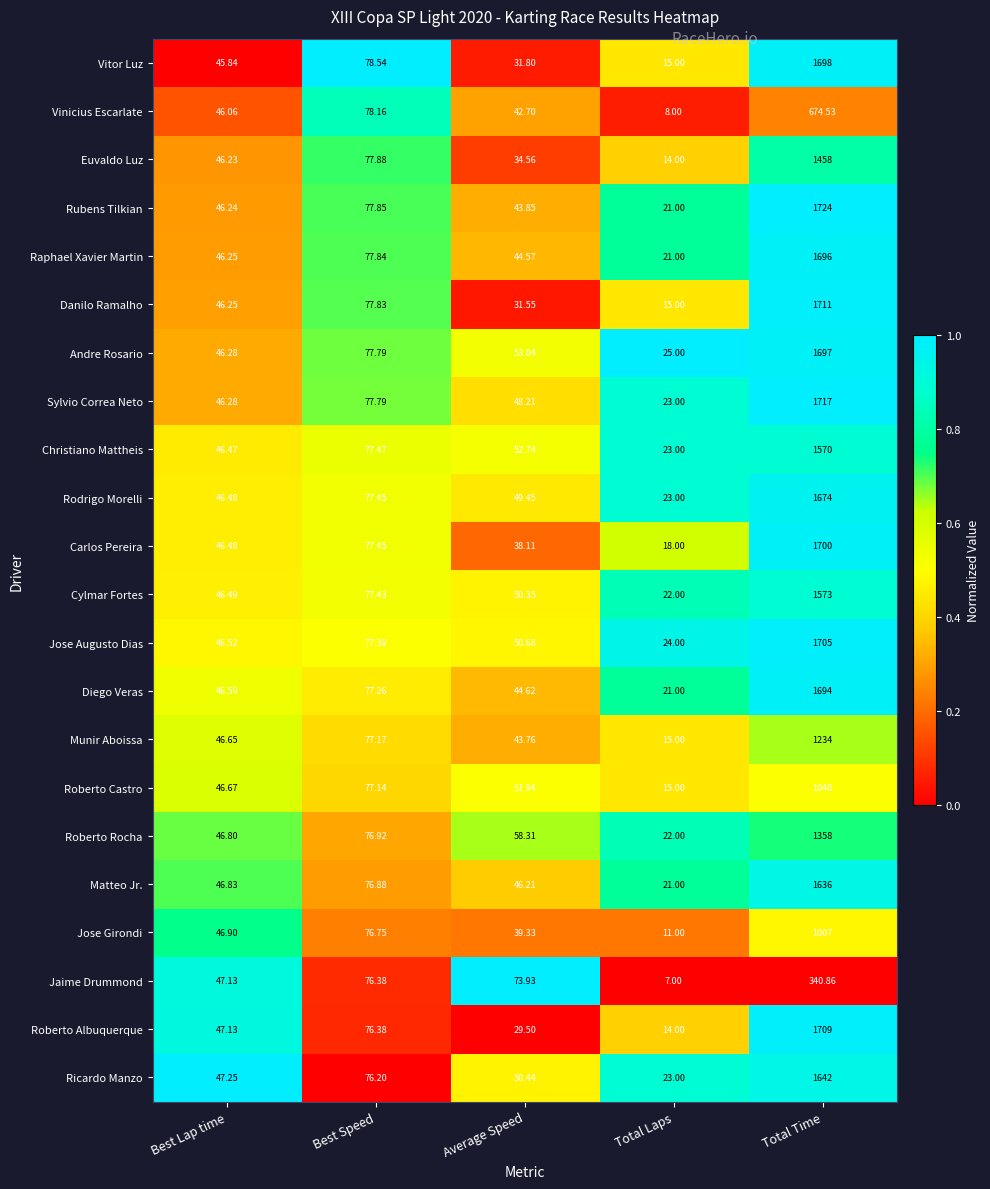

Which series has the largest range (max minus min)?

Rubens Tilkian